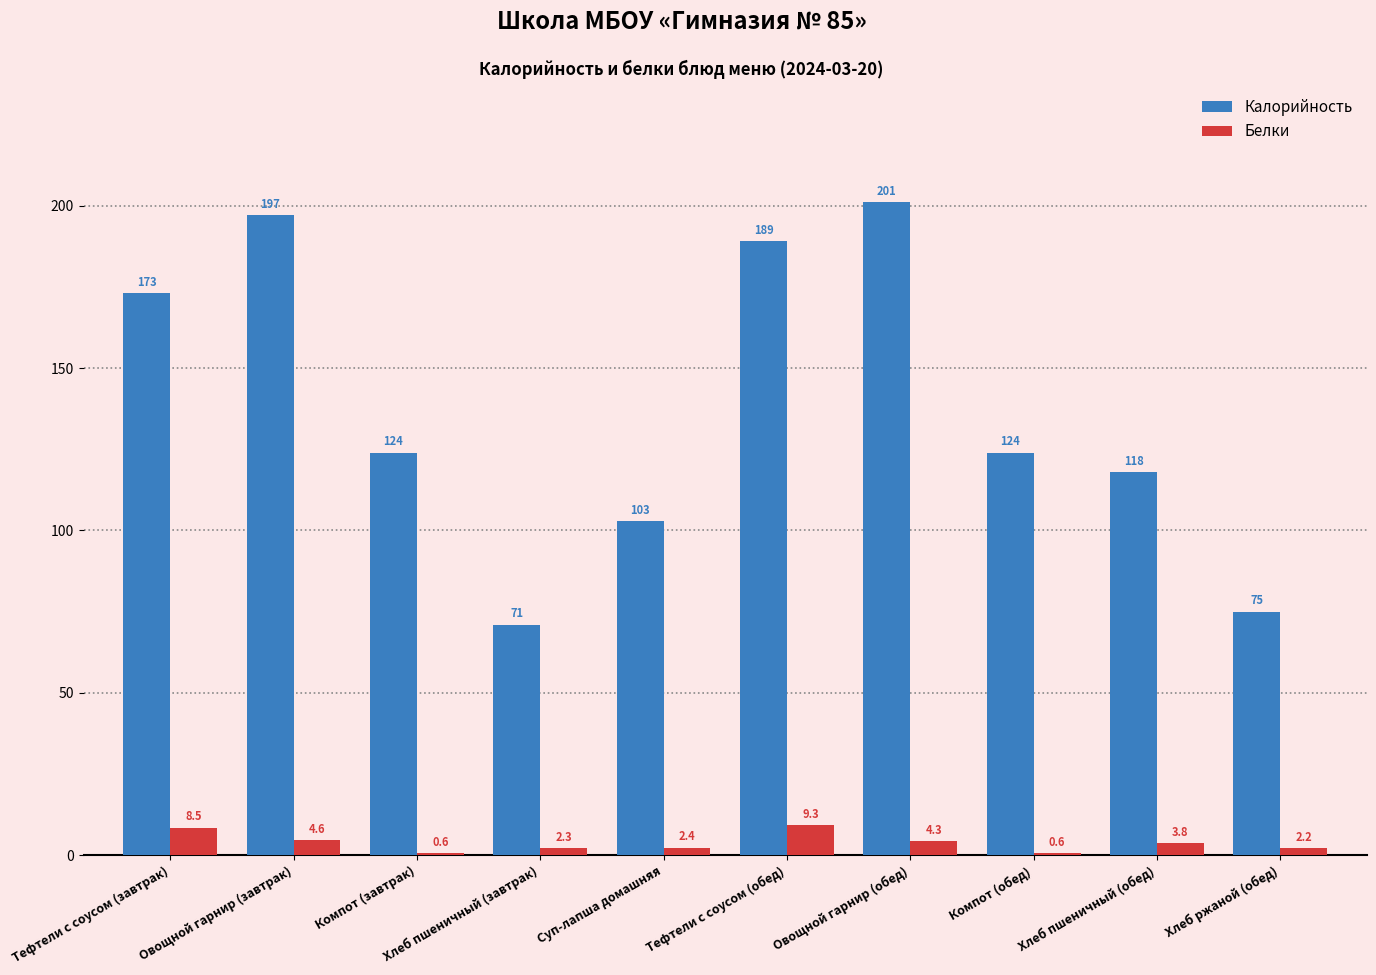

What is the sum of the Калорийность values at Хлеб ржаной (обед) and Компот (обед)?

199.0